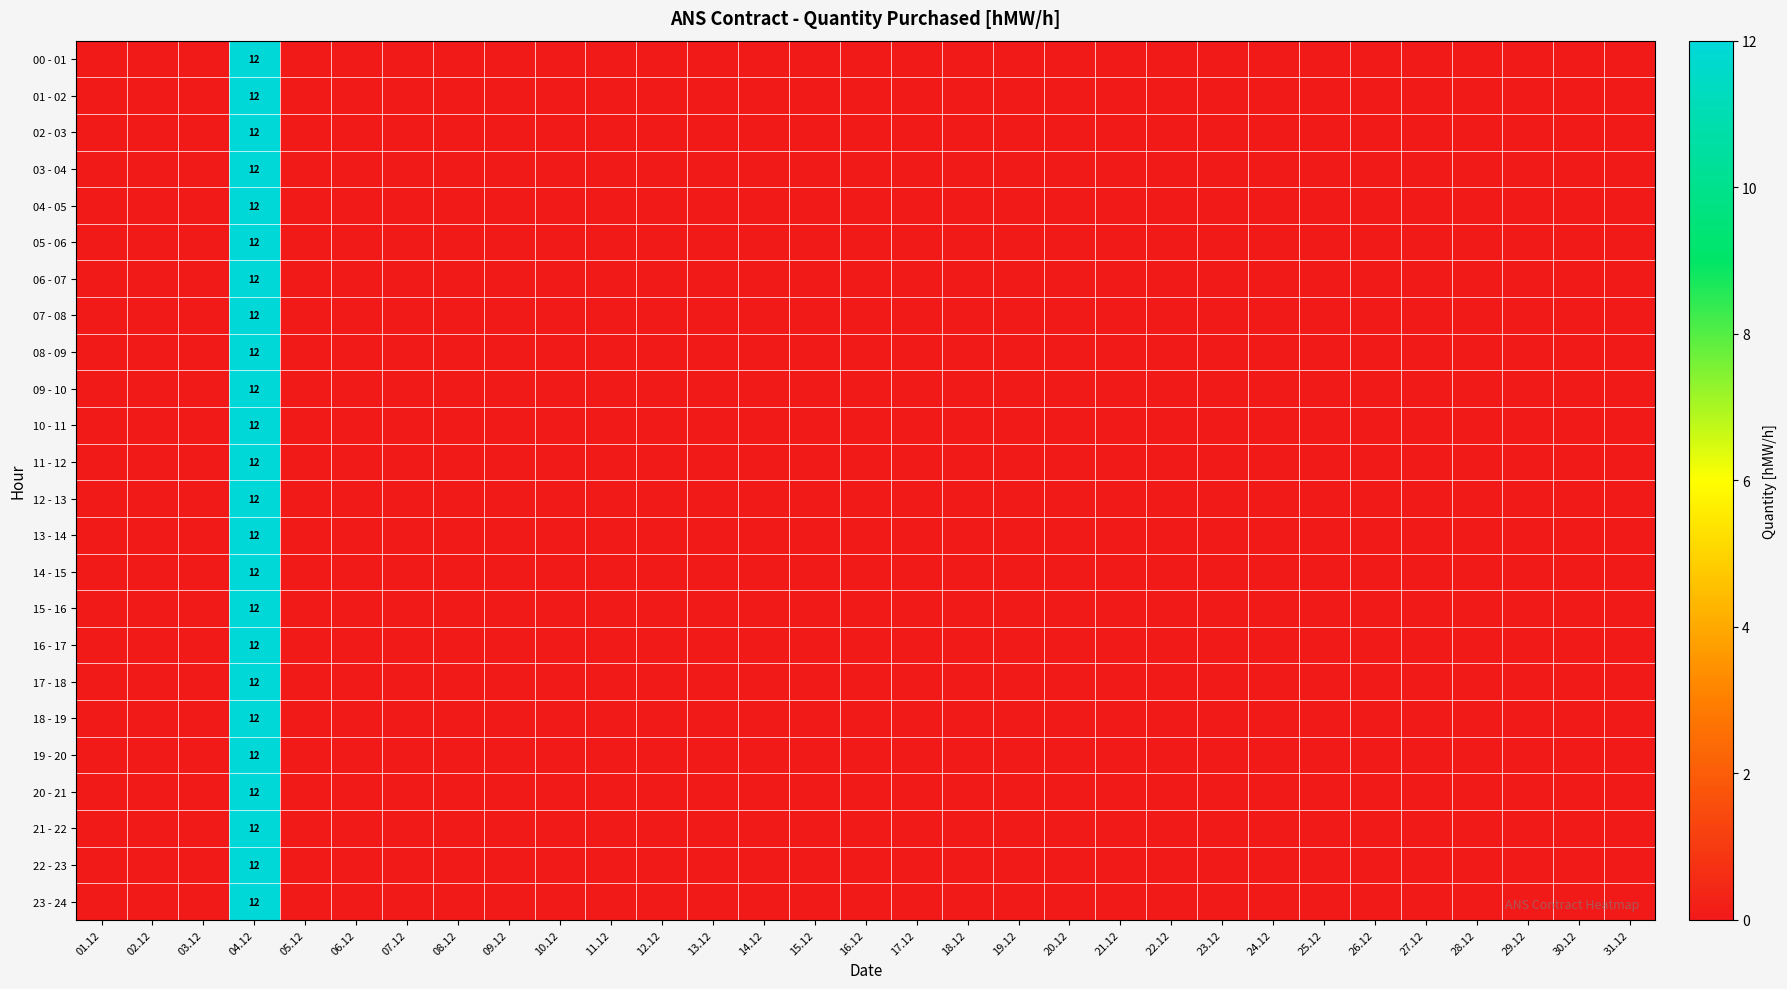

At 19.12, list the series in order from smallest to largest.

00 - 01, 01 - 02, 02 - 03, 03 - 04, 04 - 05, 05 - 06, 06 - 07, 07 - 08, 08 - 09, 09 - 10, 10 - 11, 11 - 12, 12 - 13, 13 - 14, 14 - 15, 15 - 16, 16 - 17, 17 - 18, 18 - 19, 19 - 20, 20 - 21, 21 - 22, 22 - 23, 23 - 24